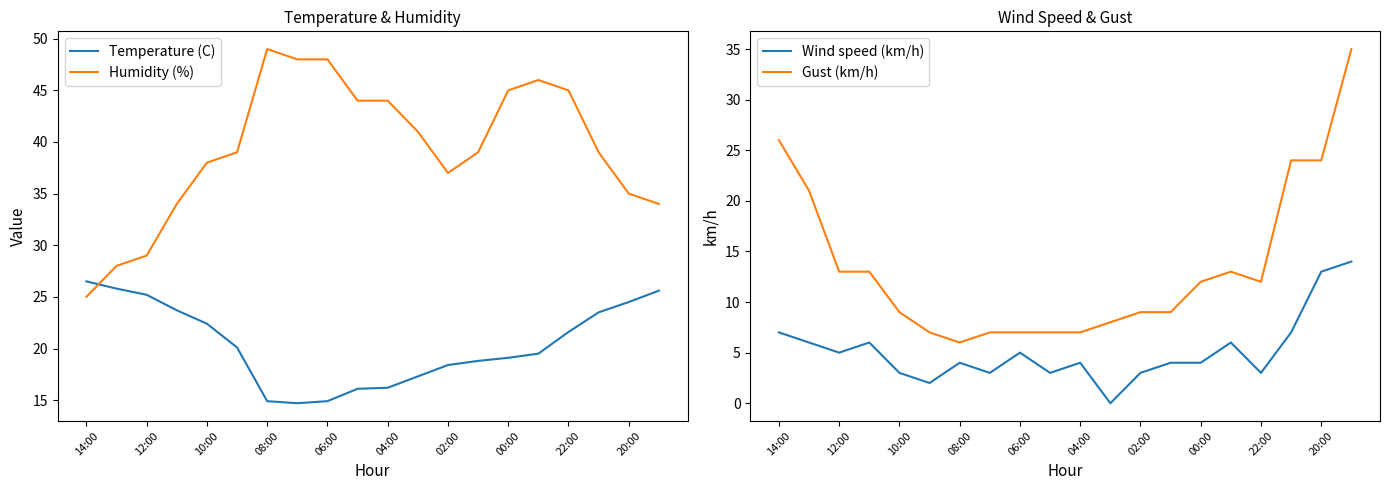

Where is Humidity (%) nearest to the value 37?

02:00